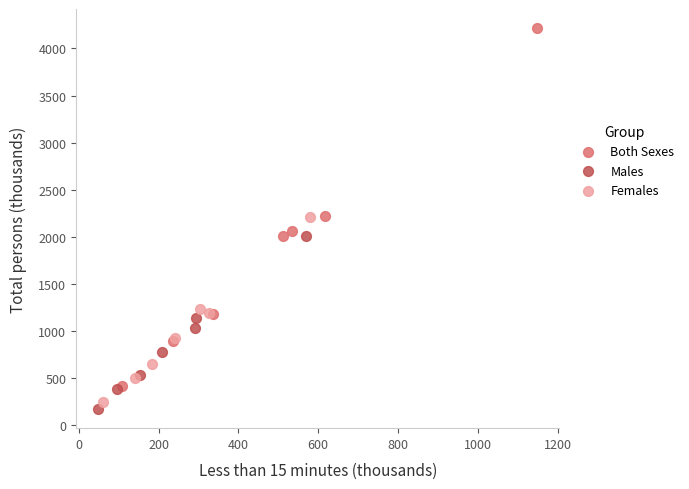

Which series has the widest spread of Y values?

Both Sexes